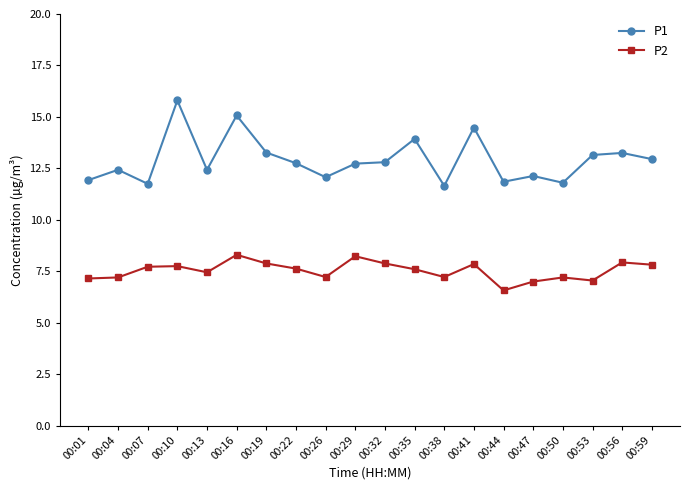

Which label corresponds to the smallest value in the chart?

00:44